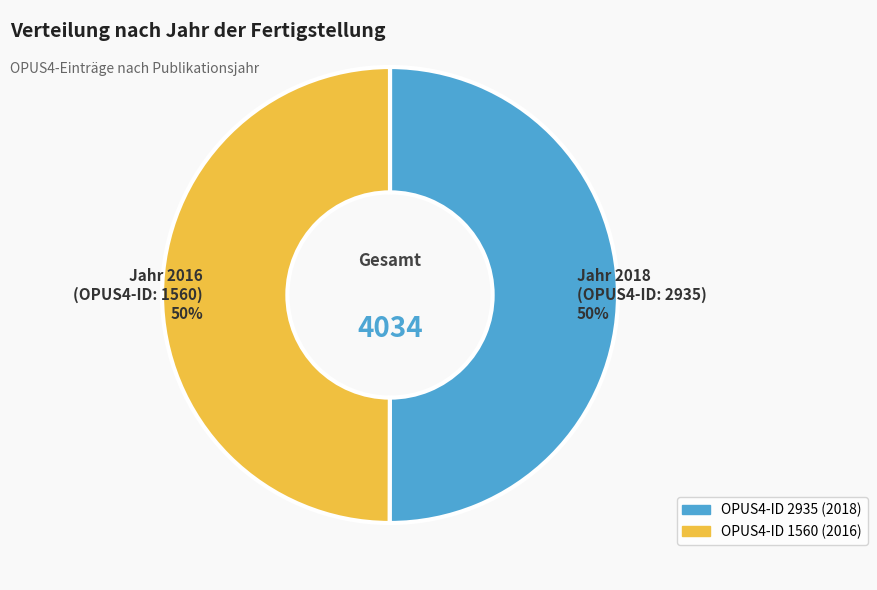

To the nearest percent, what is the average slice percentage?

50%